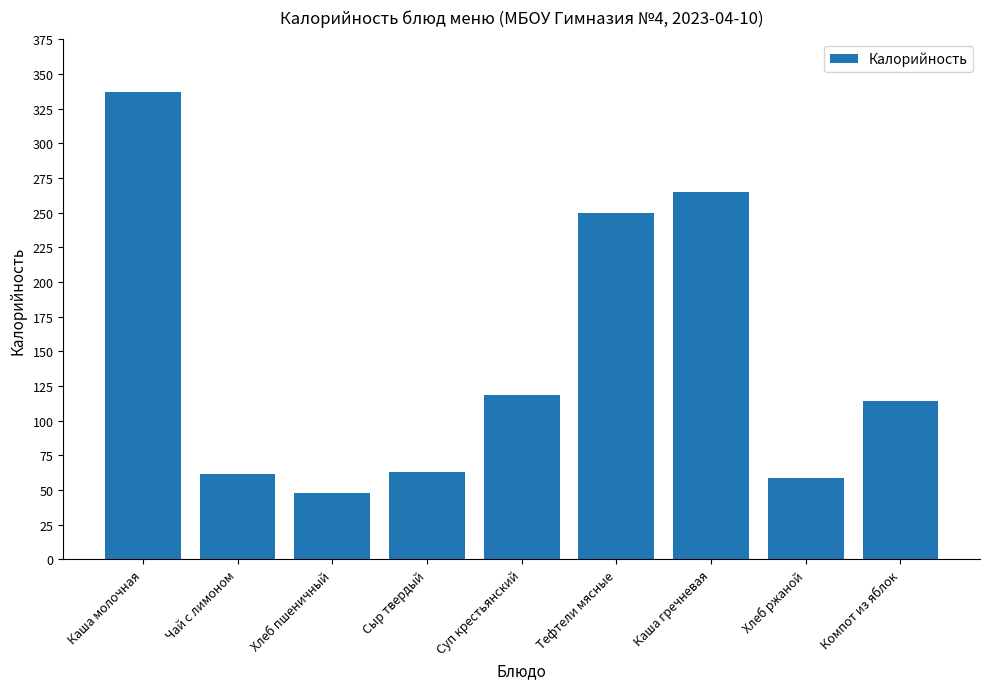

What is the difference between the values at Суп крестьянский and Каша гречневая?

146.0